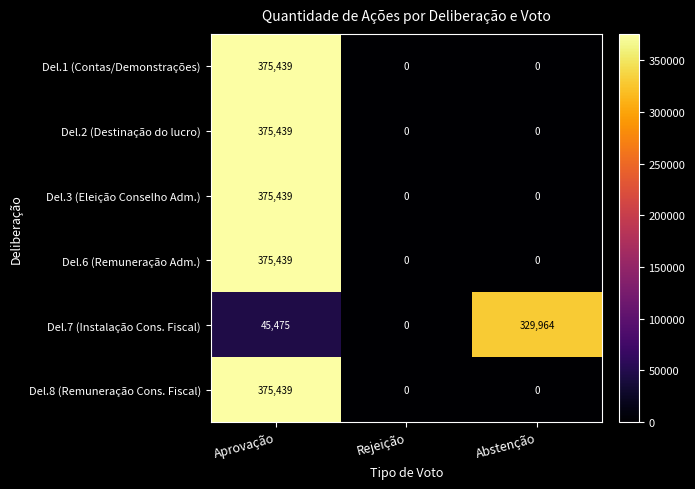

Which series changed the most between Rejeição and Abstenção?

Del.7 (Instalação Cons. Fiscal)